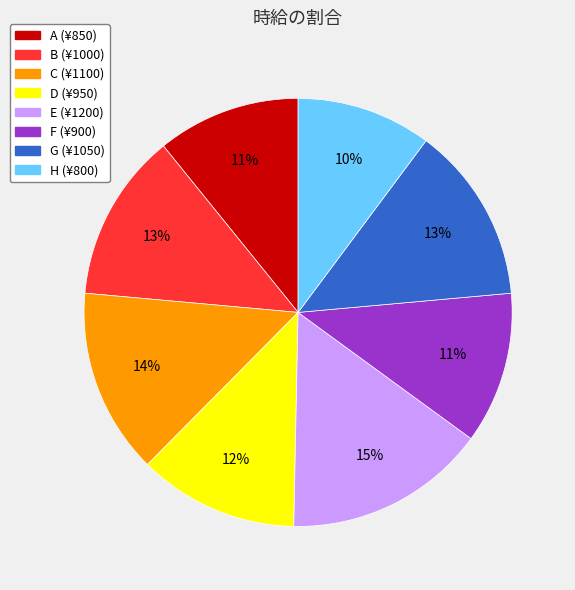

Which category has the biggest portion of the pie?

E